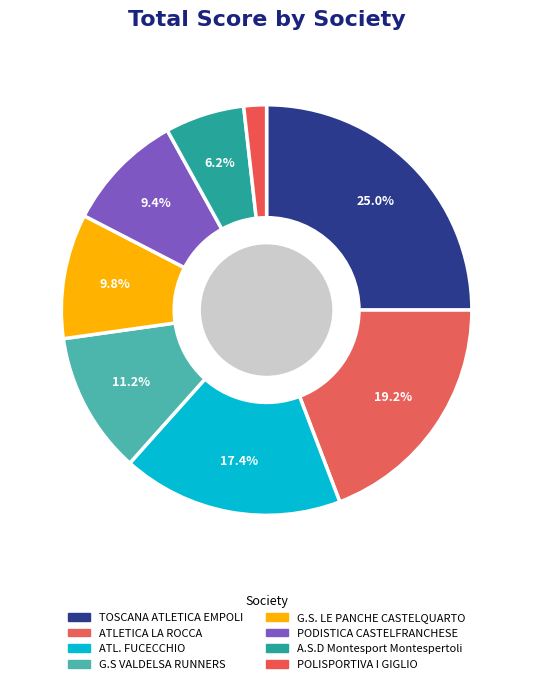

How many slices are in this pie chart?

8